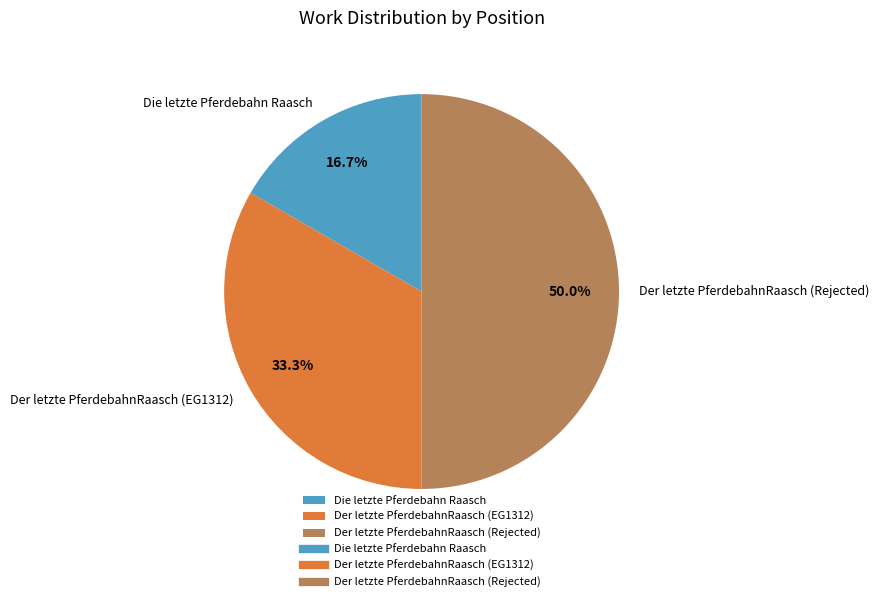

How many slices are in this pie chart?

3